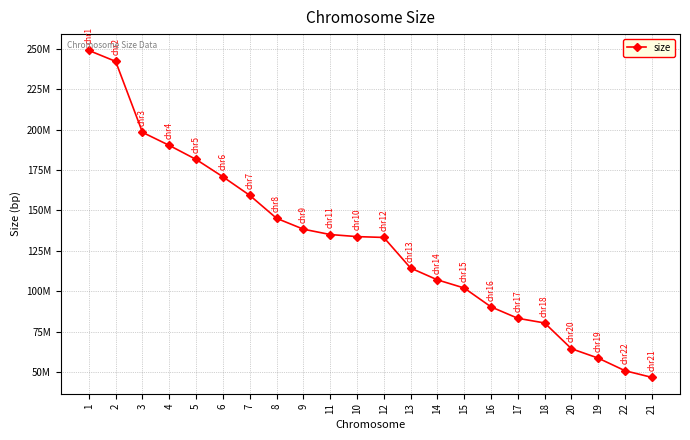

Which has a higher value, 16 or 18?

16